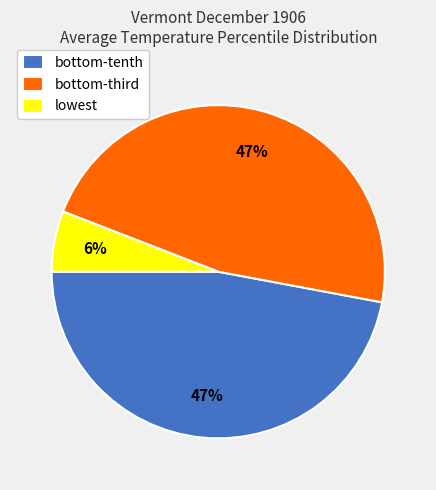

Count the number of slices in the pie.

3